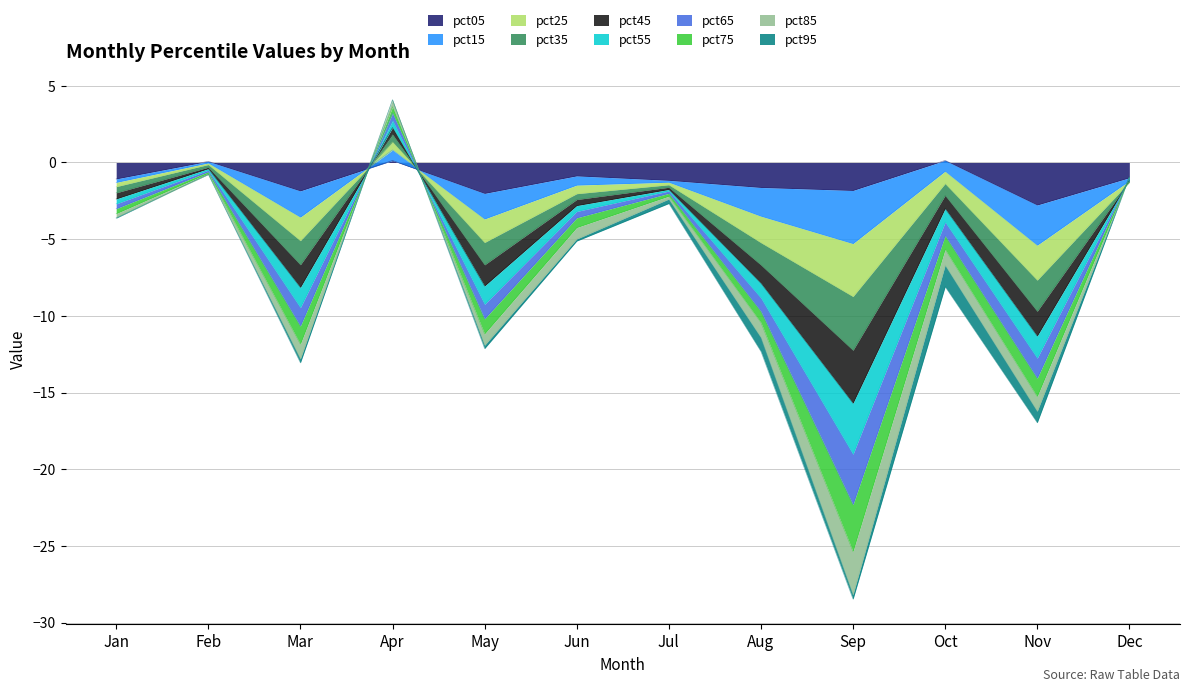

Does the chart display data point markers on the line(s)?

No